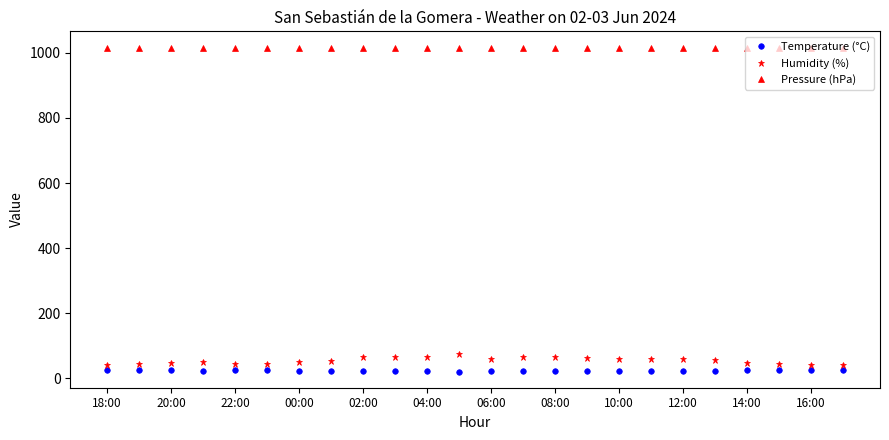

What is the difference between the maximum and minimum values in the Temperature (°C) series?

5.3